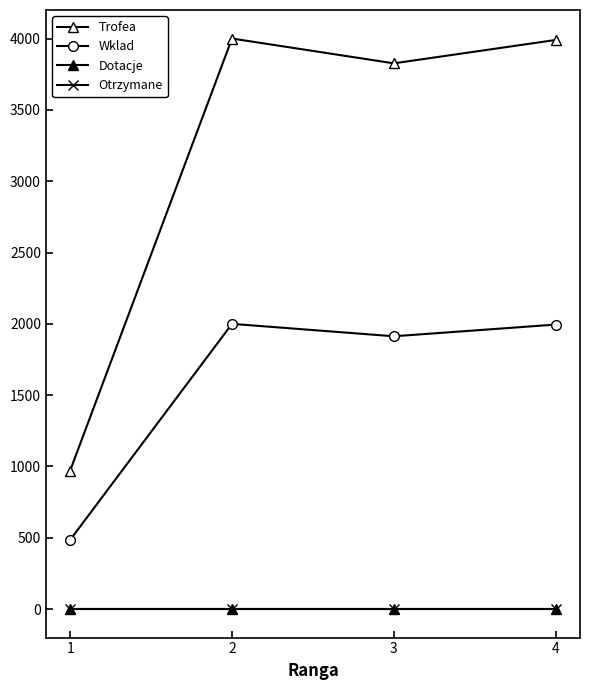

Where does the Trofea series first go above 3991?

2